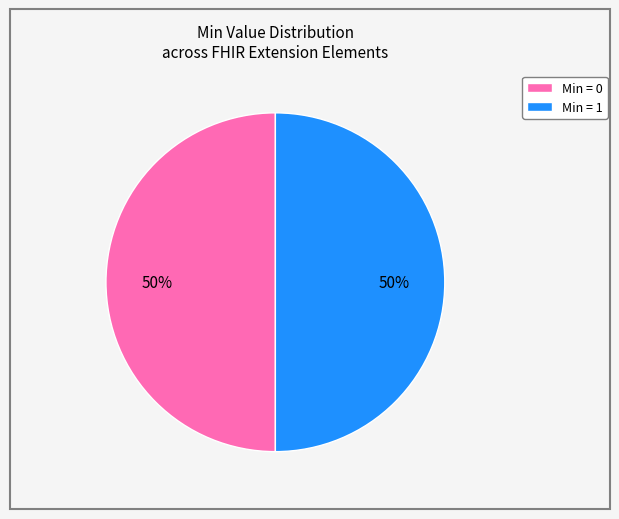

True or false: Min = 0 accounts for 58% of the total.

False